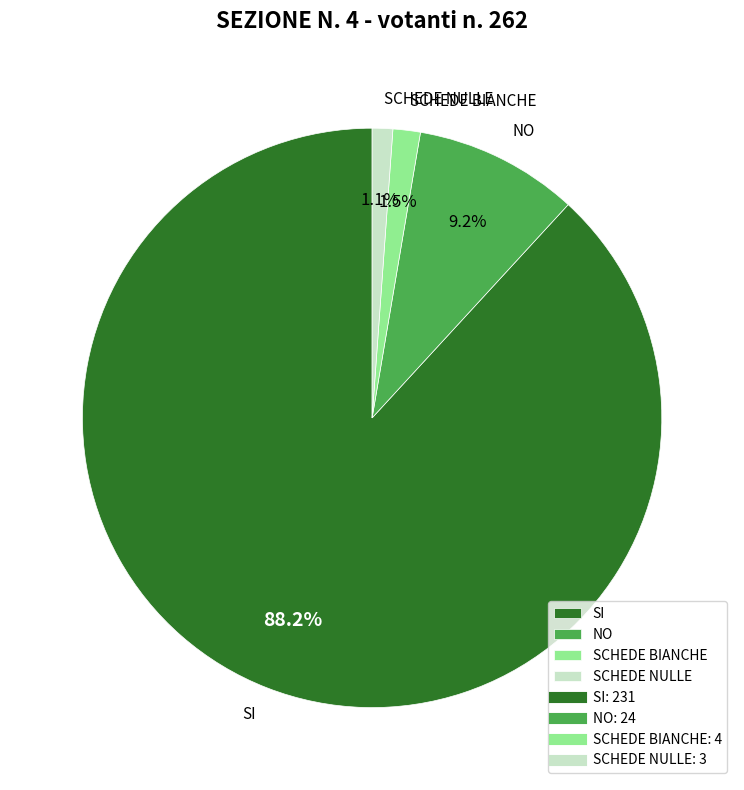

To the nearest percent, what portion does NO represent?

9%